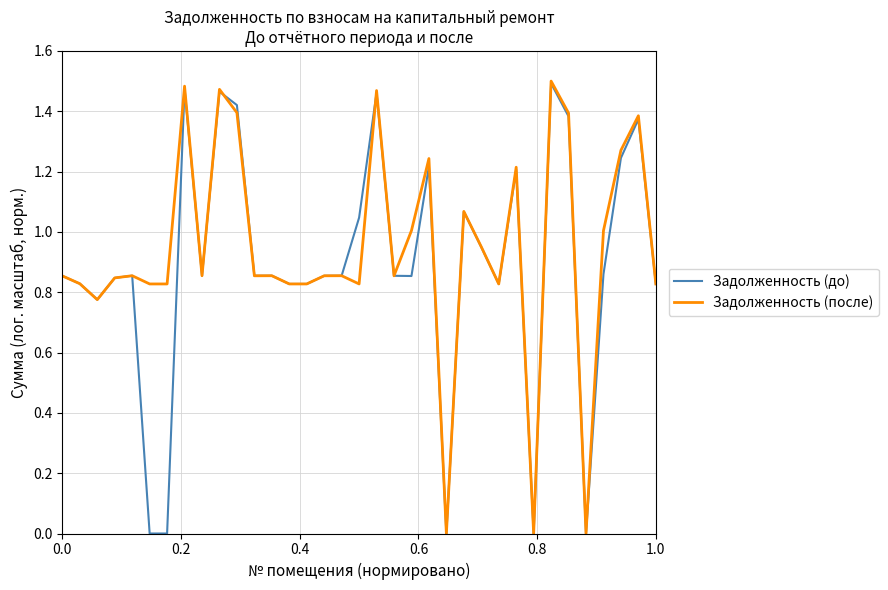

How many lines are shown in the chart?

2